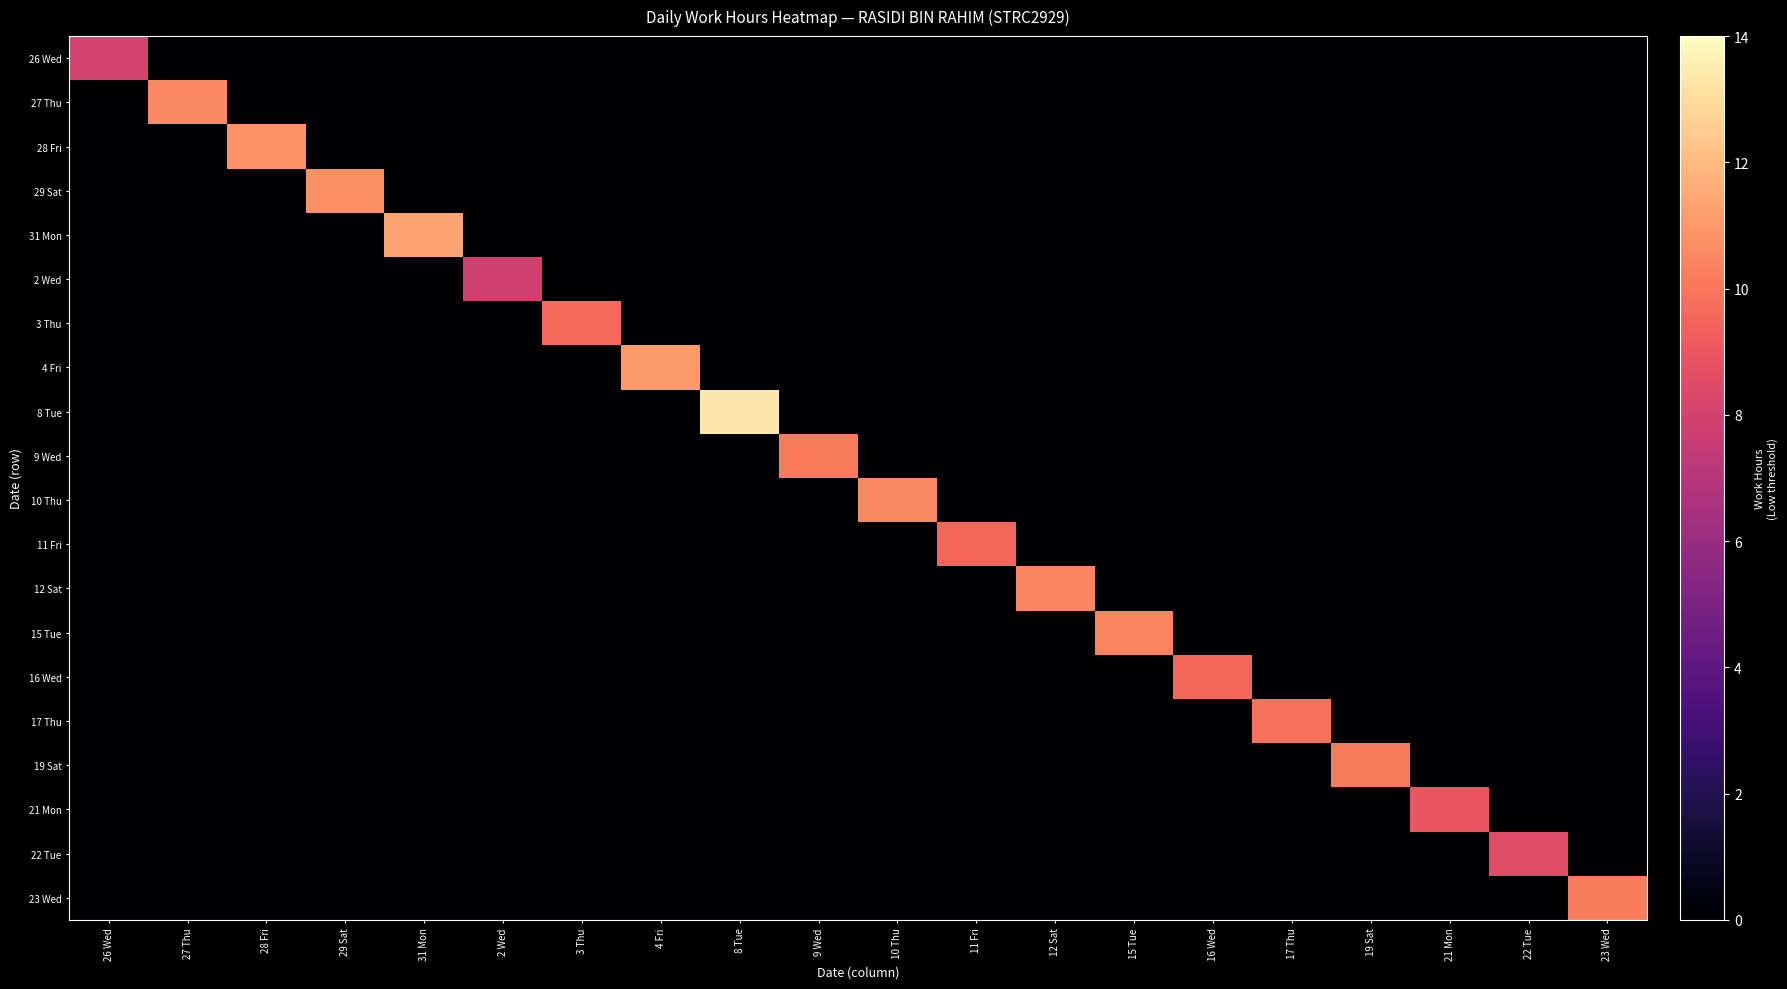

What is the spread (max minus min) of values at 15 Tue?

10.4